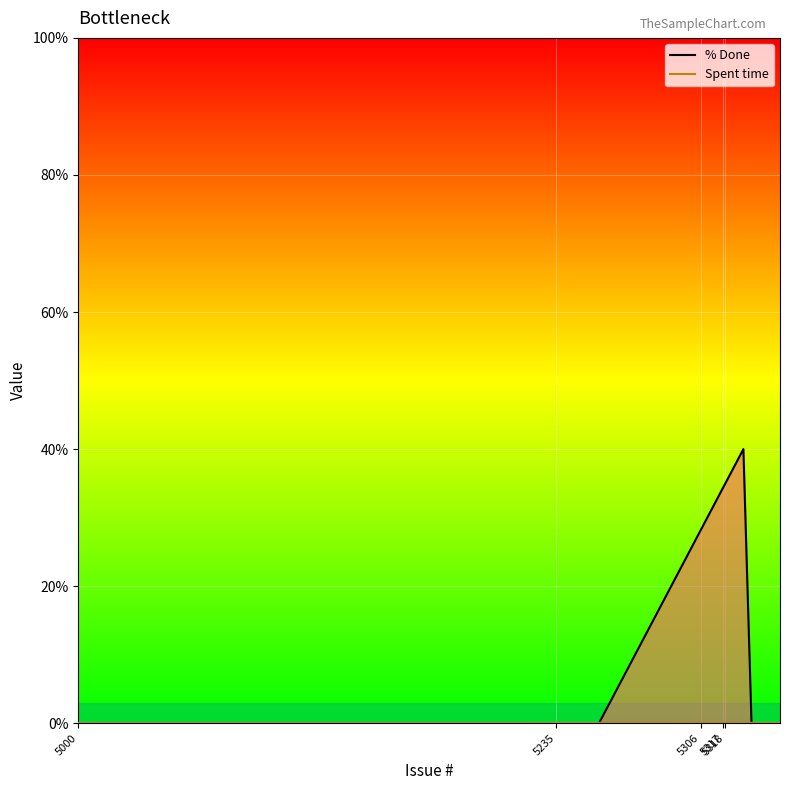

How many positive values does the % Done line series have?

1